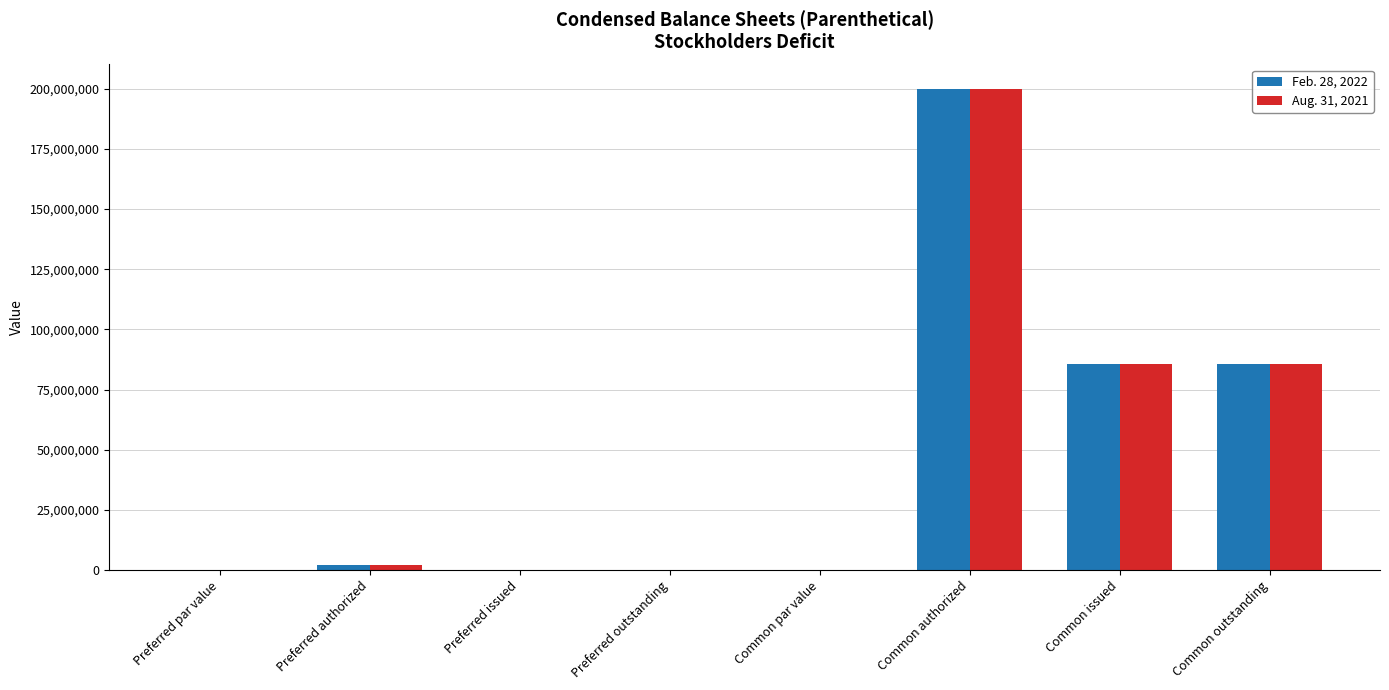

The value of Feb. 28, 2022 at Common outstanding is 23002943.2. True or false?

False